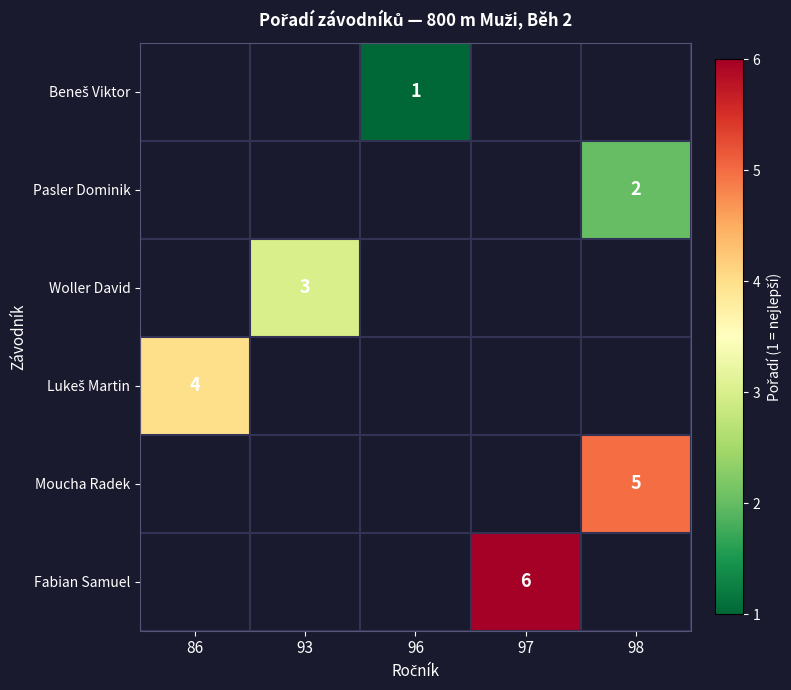

How many distinct data groups are displayed?

6